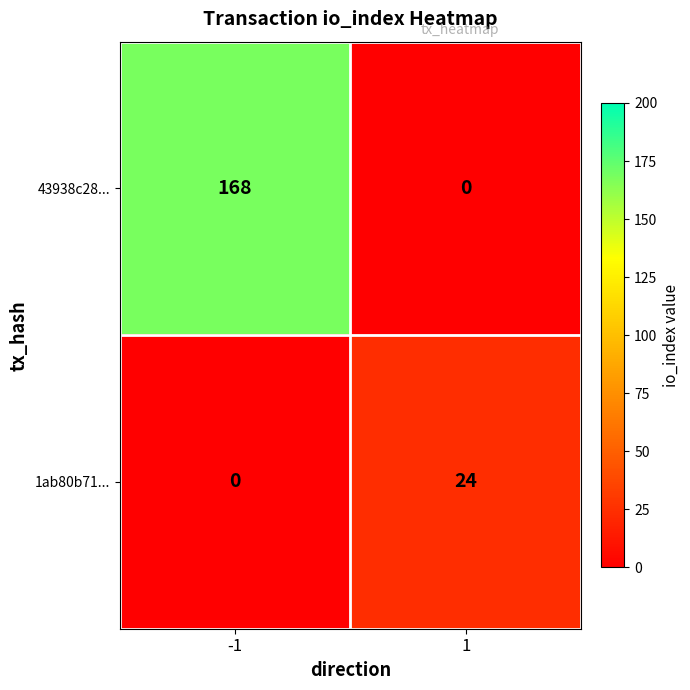

What is the spread (max minus min) of values at 1?

24